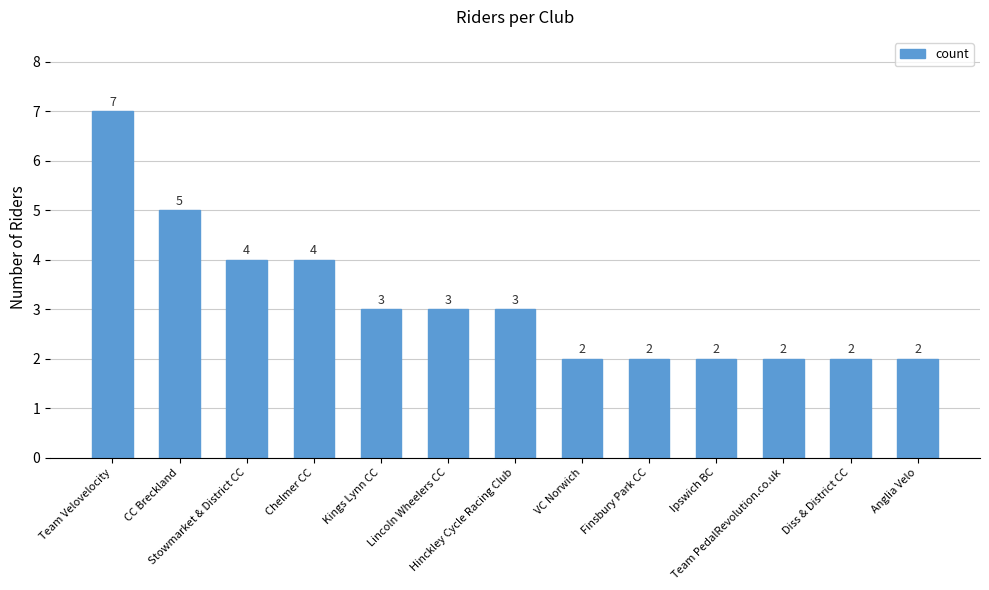

The value at Chelmer CC is 6. True or false?

False